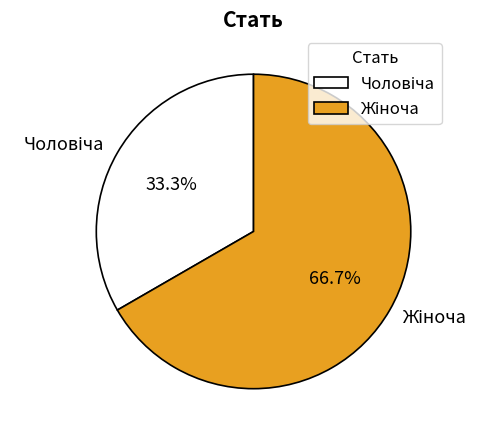

Is there a majority slice in this chart?

Yes